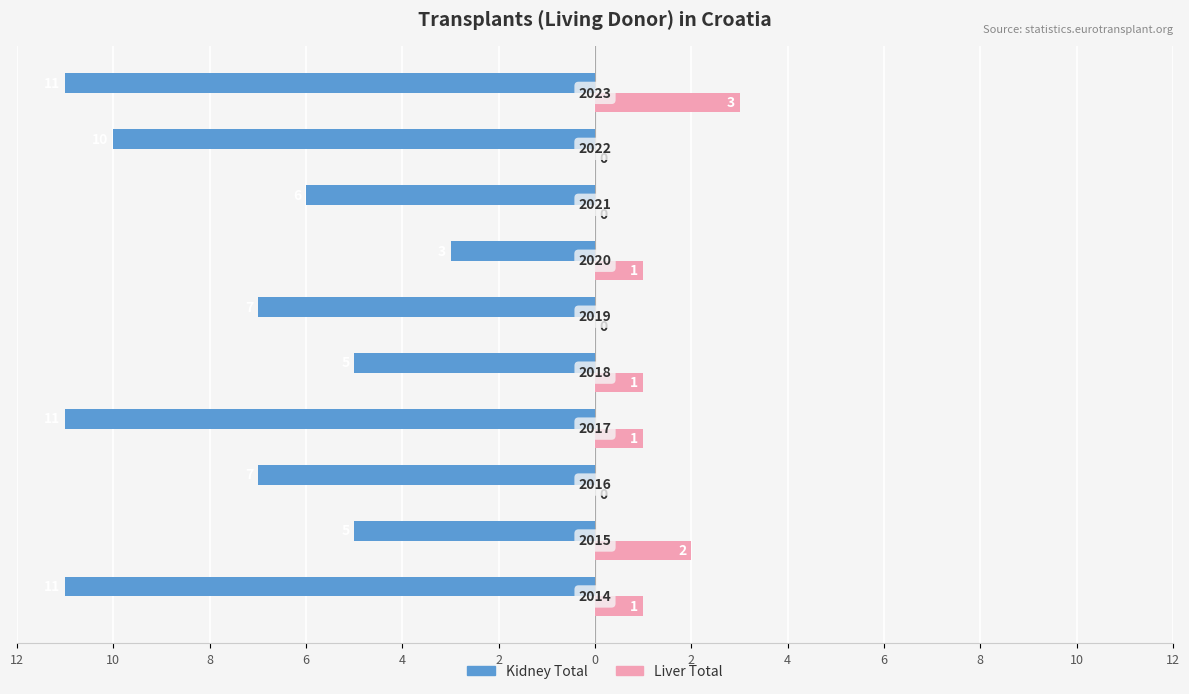

What are all the series names shown in the legend?

Kidney Total, Liver Total